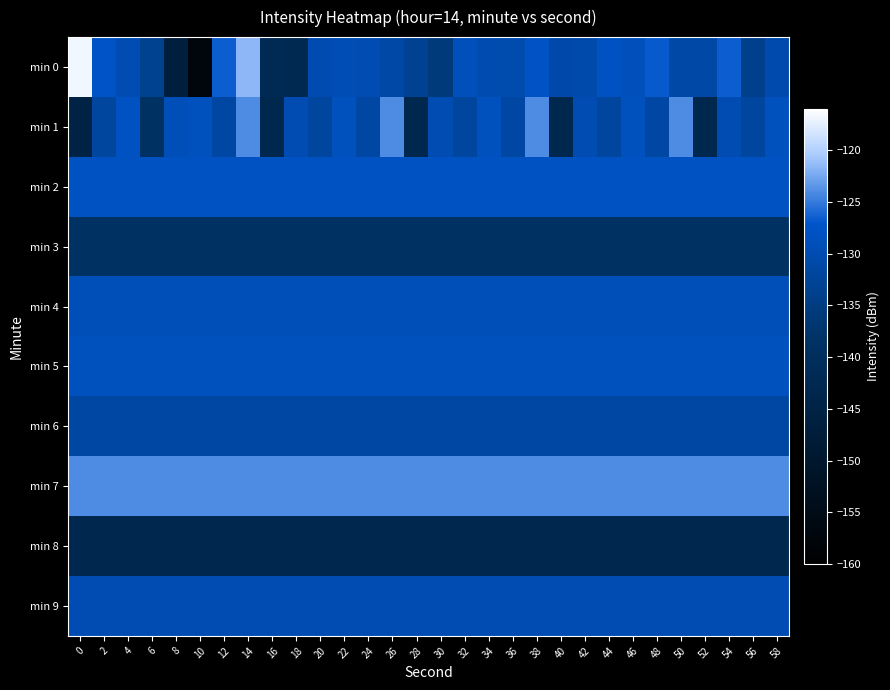

Which has a higher value, 12 or 48?

12